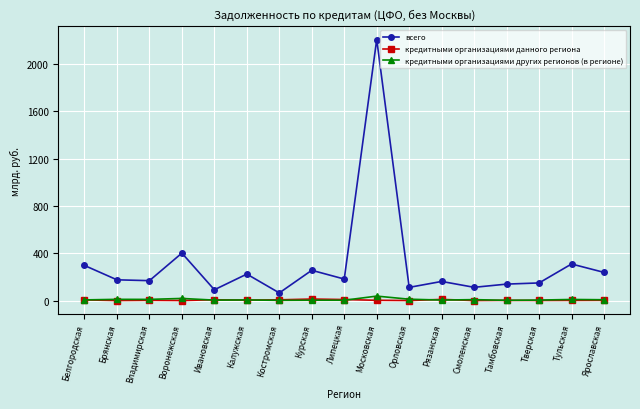

Is this an area chart (filled region under the line)?

No